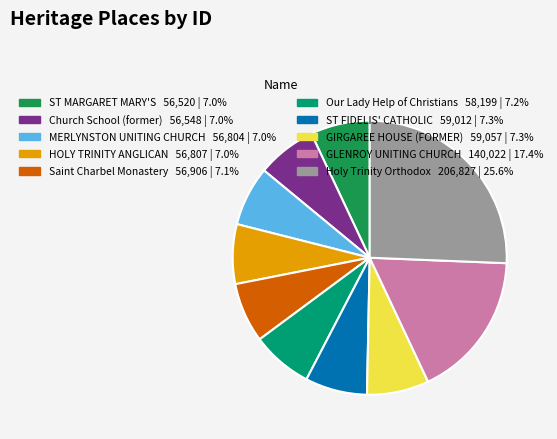

Do Our Lady Help of Christians and HOLY TRINITY ANGLICAN together represent more than half of the pie?

No